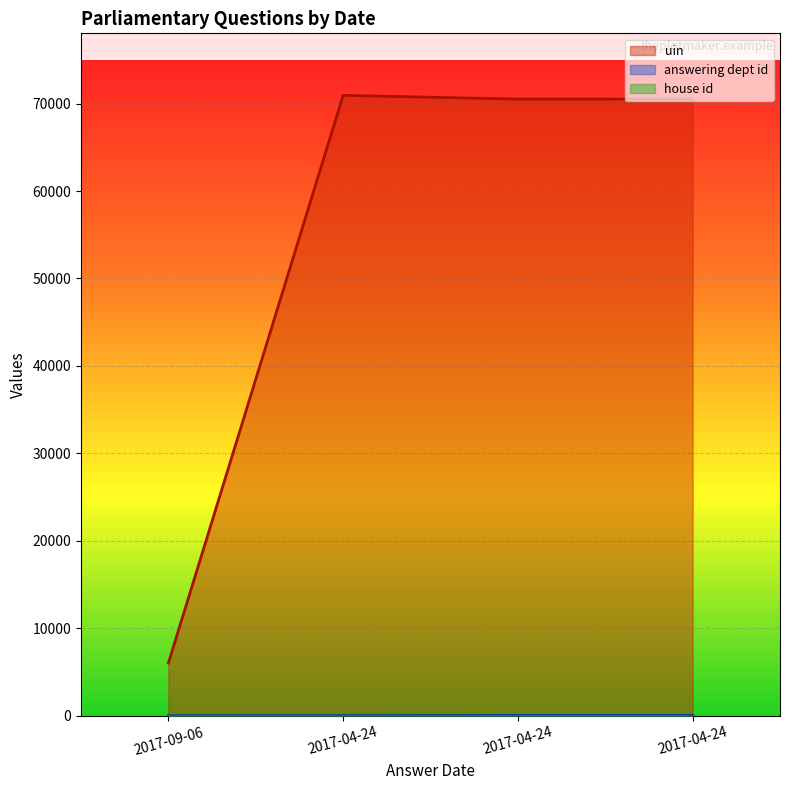

True or false: answering dept id has more than 1 interior local peaks.

False